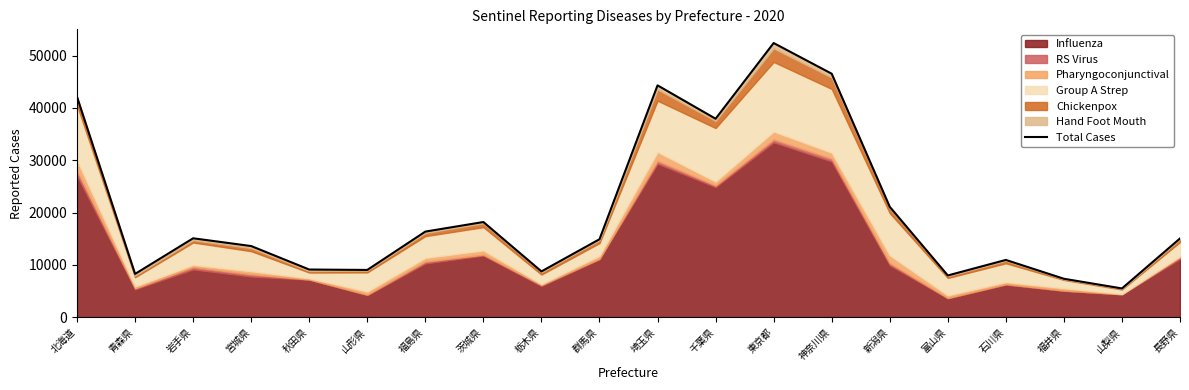

Rank the categories by value from lowest to highest.

山梨県, 福井県, 富山県, 青森県, 栃木県, 山形県, 秋田県, 石川県, 宮城県, 群馬県, 長野県, 岩手県, 福島県, 茨城県, 新潟県, 千葉県, 北海道, 埼玉県, 神奈川県, 東京都